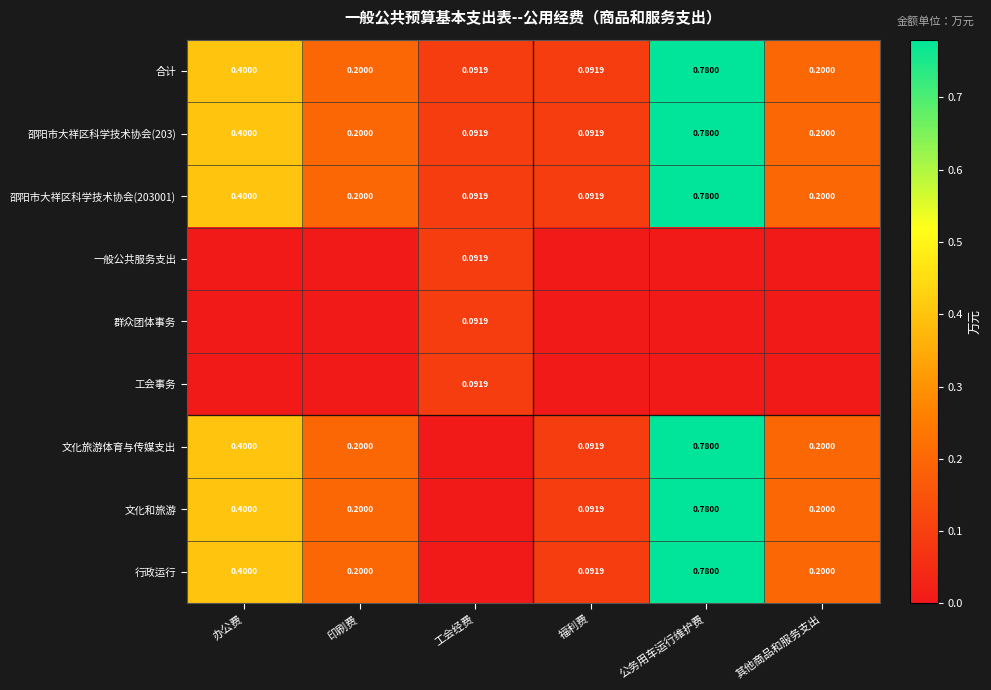

Count the number of categories in the chart.

6